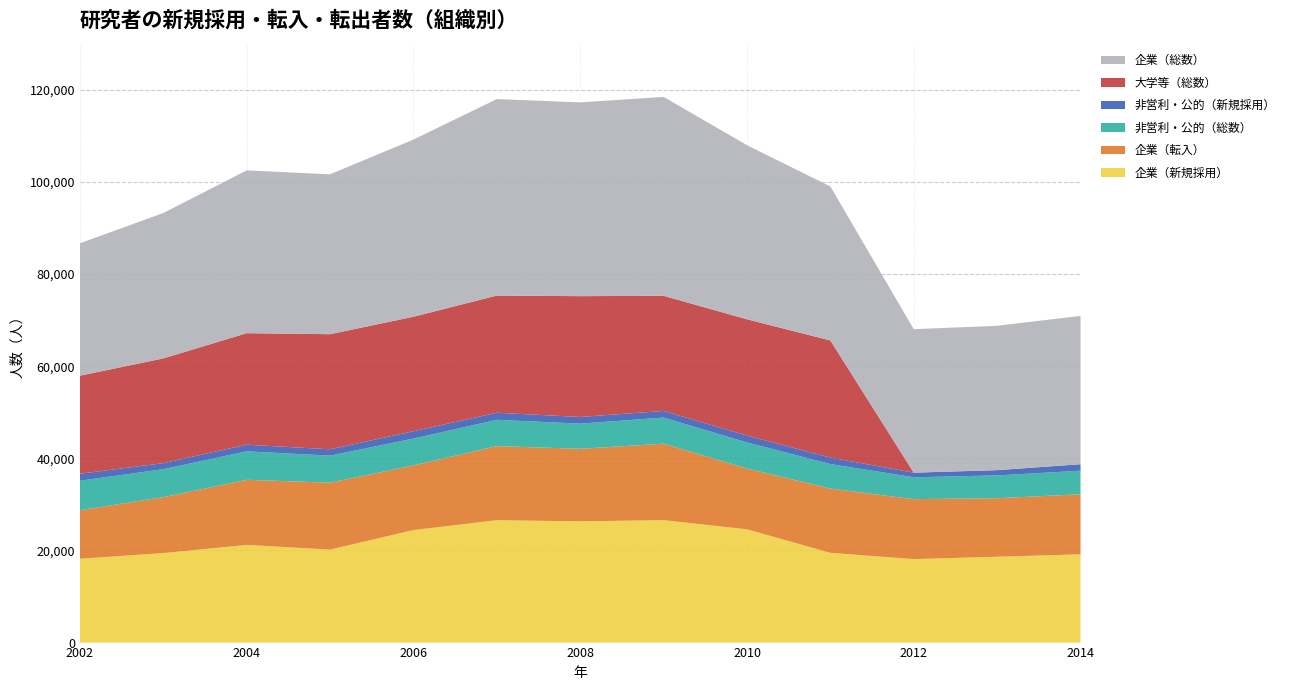

Reading right to left, list all the values displayed in this chart.

企業（総数）: 32190	31334	31137	33426	37793	43174	42060	42648	38459	34707	35334	31556	28733
企業（新規採用）: 19155	18632	18118	19480	24587	26572	26313	26560	24422	20182	21200	19427	18194
企業（転入）: 13036	12702	13019	13946	13206	16602	15747	16088	14037	14525	14134	12129	10539
非営利・公的（総数）: 5119	4955	4744	5327	5650	5663	5468	5704	5825	5876	6178	6084	6400
非営利・公的（新規採用）: 1406	1141	998	1403	1492	1441	1443	1536	1590	1374	1443	1310	1512
大学等（総数）: 0	0	0	25422	25238	24992	26224	25434	24852	24983	24203	22731	21293